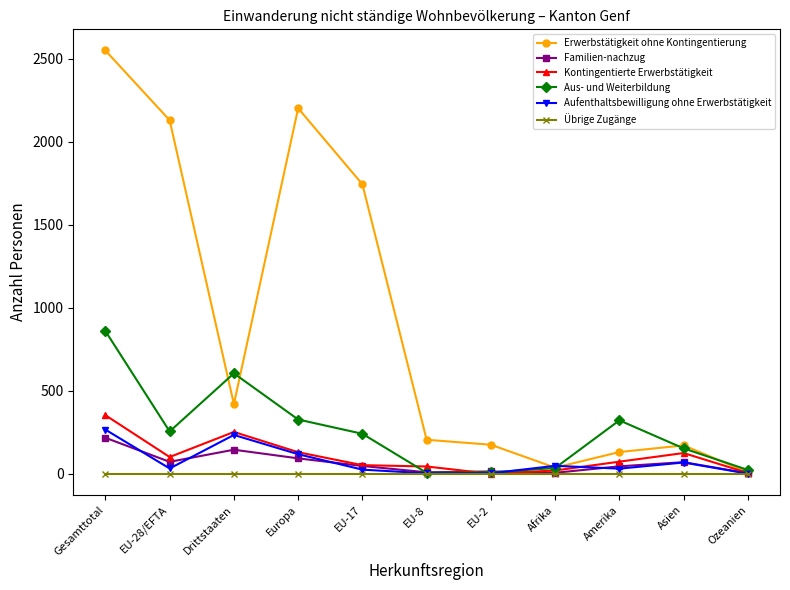

Where is Erwerbstätigkeit ohne Kontingentierung nearest to the value 1279?

EU-17